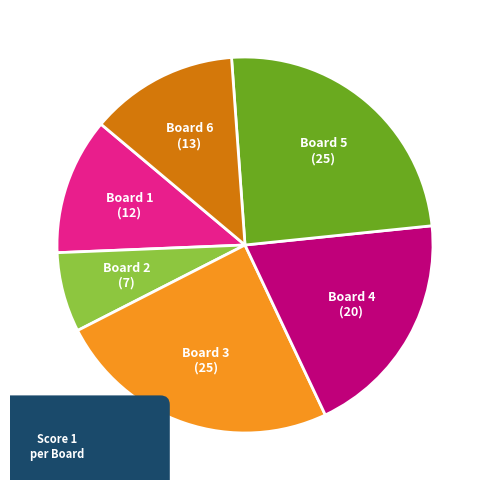

To the nearest percent, what percentage of the pie is Board 1?

12%